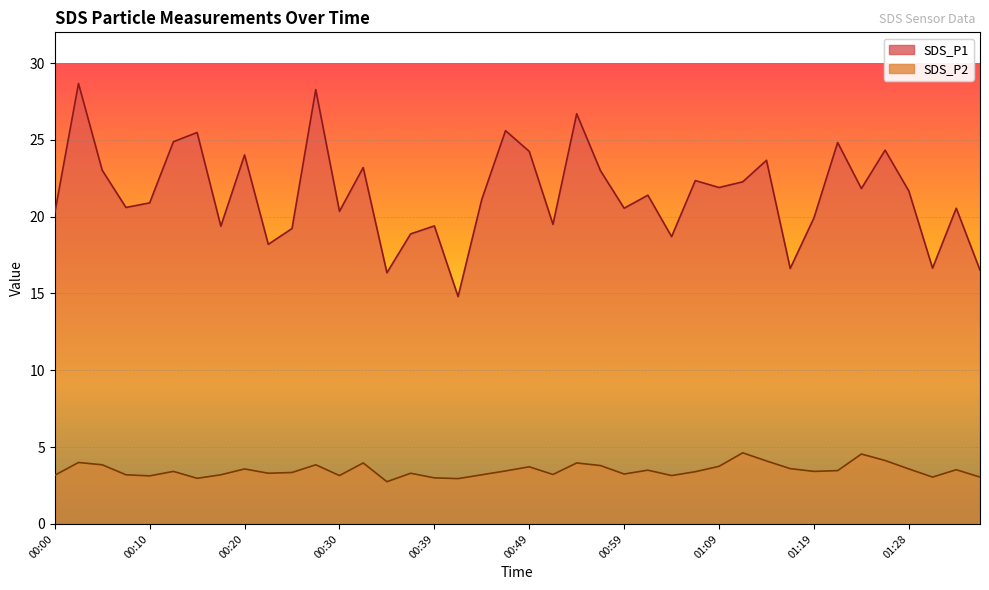

Where is SDS_P2 nearest to the value 3?

00:39